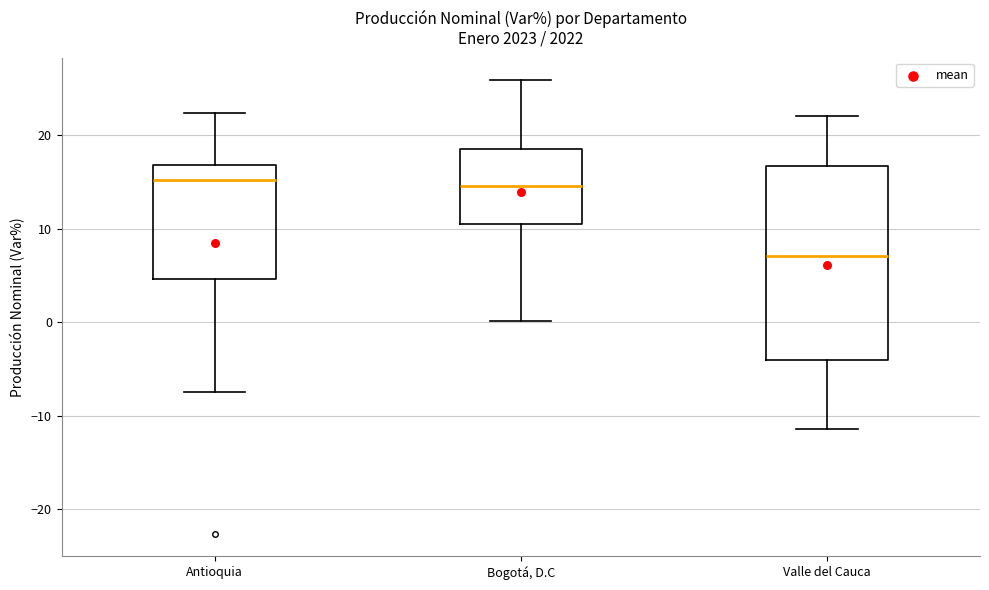

Where does the lower whisker of the box for Antioquia end on the y-axis? The values are not printed on the chart, so give them approximately, as read against the axis.

-7